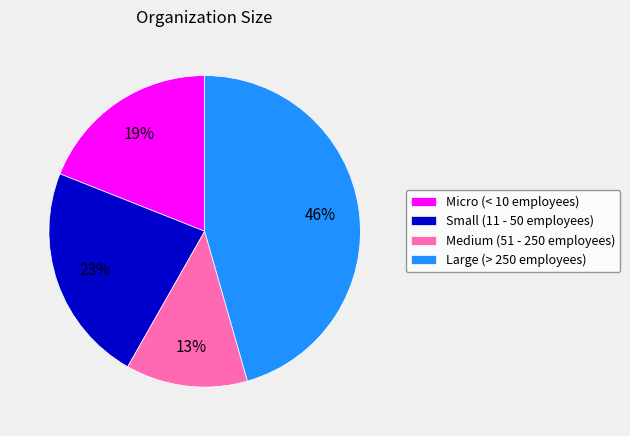

True or false: Large (> 250 employees) accounts for 46% of the total.

True